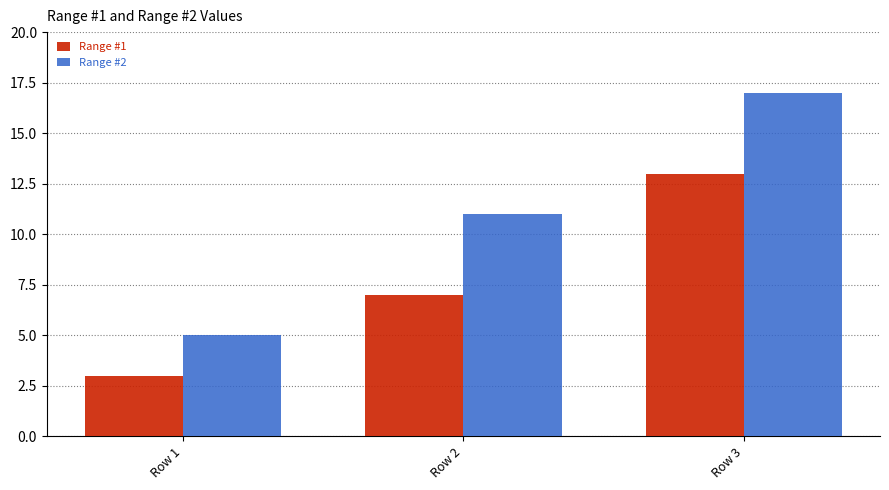

Rank the series by their maximum value, from highest to lowest.

Range #2, Range #1